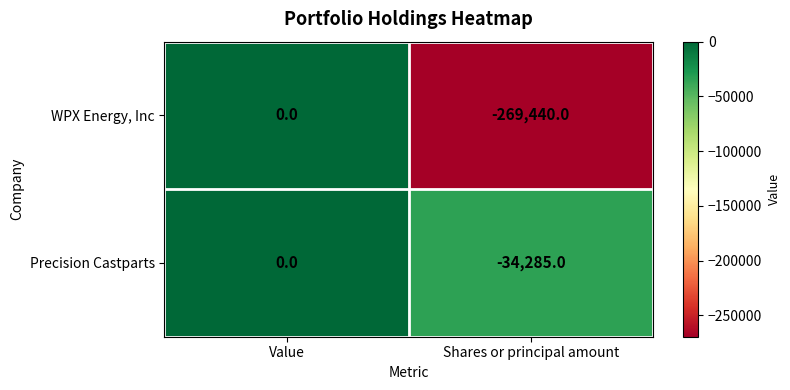

Which category has the lowest value across all series?

Shares or principal amount